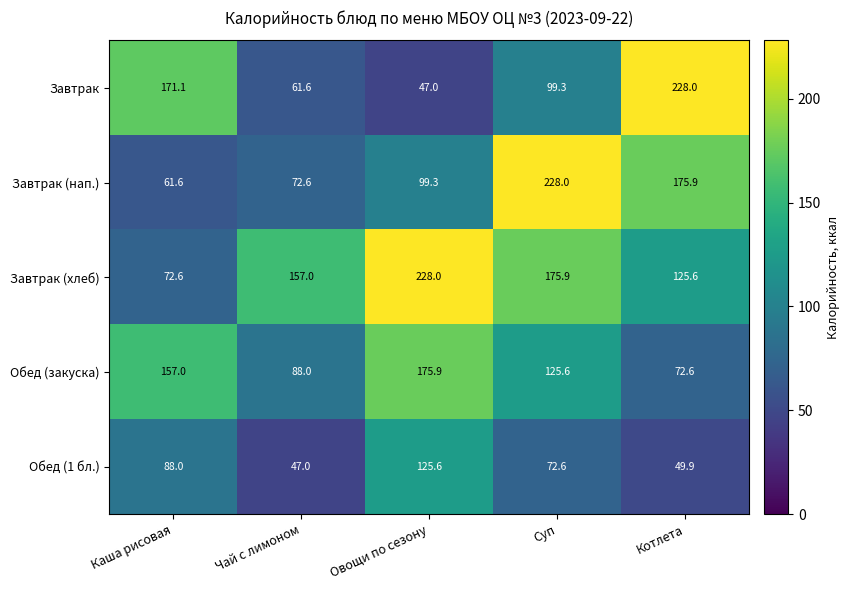

What is the greatest value displayed?

228.0